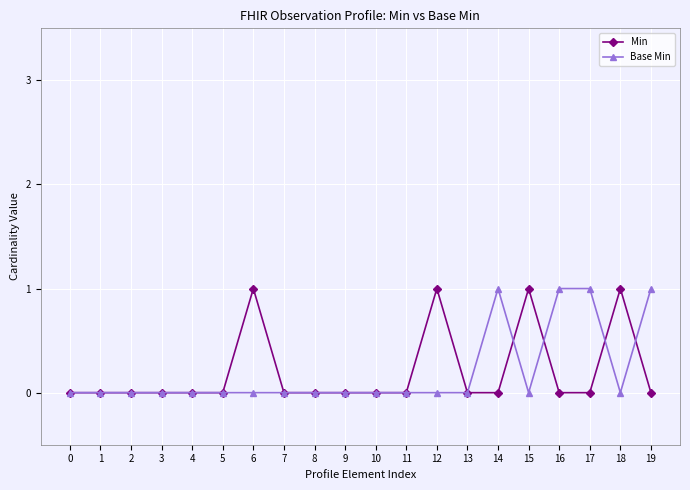

Is it true that Base Min equals 0 at 12?

True